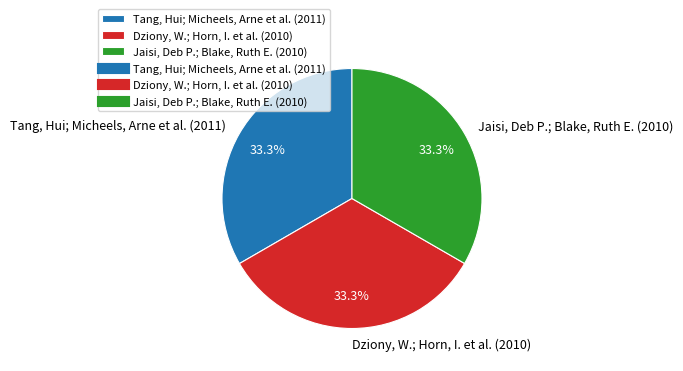

Is there a majority slice in this chart?

No